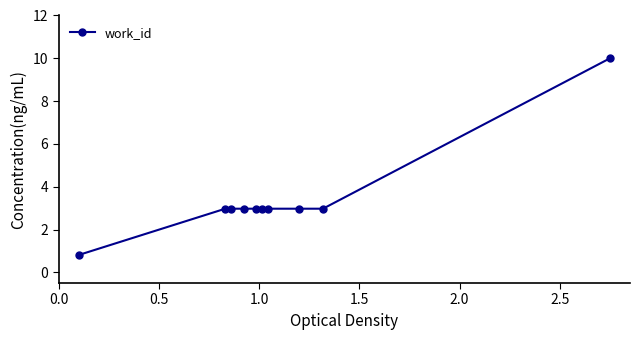

What is the value of the 8th point from the left?

3.0